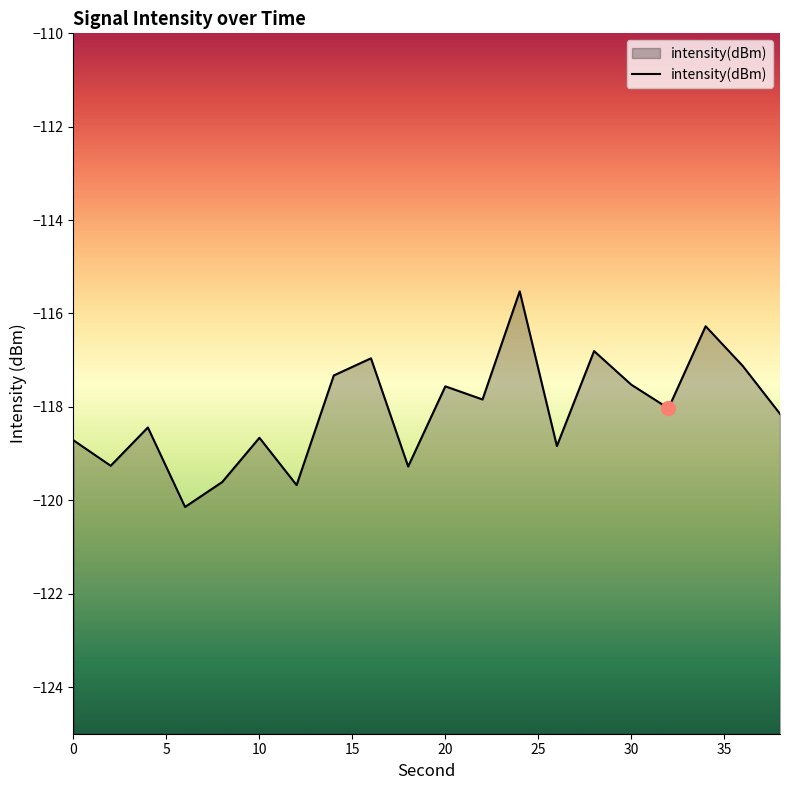

Rank the categories by value from highest to lowest.

24, 34, 28, 16, 36, 14, 30, 20, 22, 32, 38, 4, 10, 0, 26, 2, 18, 8, 12, 6